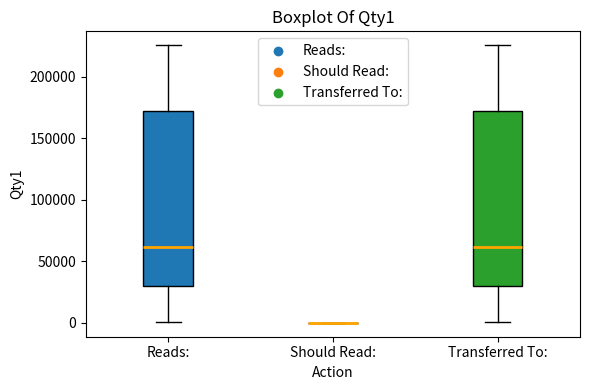

Where does the median line of the box for Transferred To: sit on the y-axis? The values are not printed on the chart, so give them approximately, as read against the axis.

60000